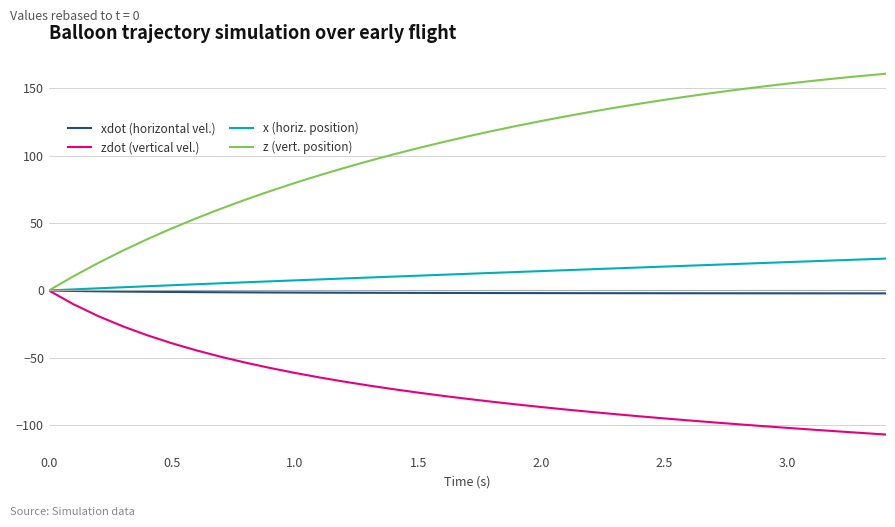

What is the sum of all x (horiz. position) values?

426.6